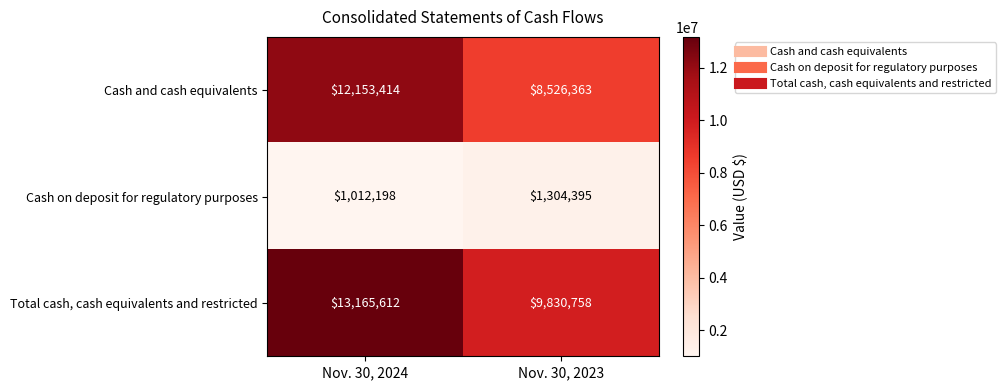

Reading left to right, extract all data points from this chart.

Cash and cash equivalents: Nov. 30, 2024=12153414	Nov. 30, 2023=8526363
Cash on deposit for regulatory purposes: Nov. 30, 2024=1012198	Nov. 30, 2023=1304395
Total cash, cash equivalents and restricted: Nov. 30, 2024=13165612	Nov. 30, 2023=9830758